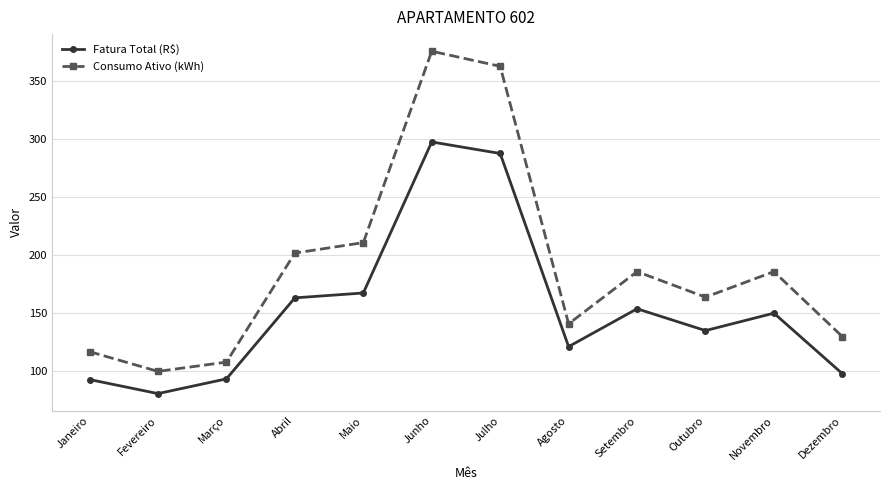

Which series has the largest total across all categories?

Consumo Ativo (kWh)